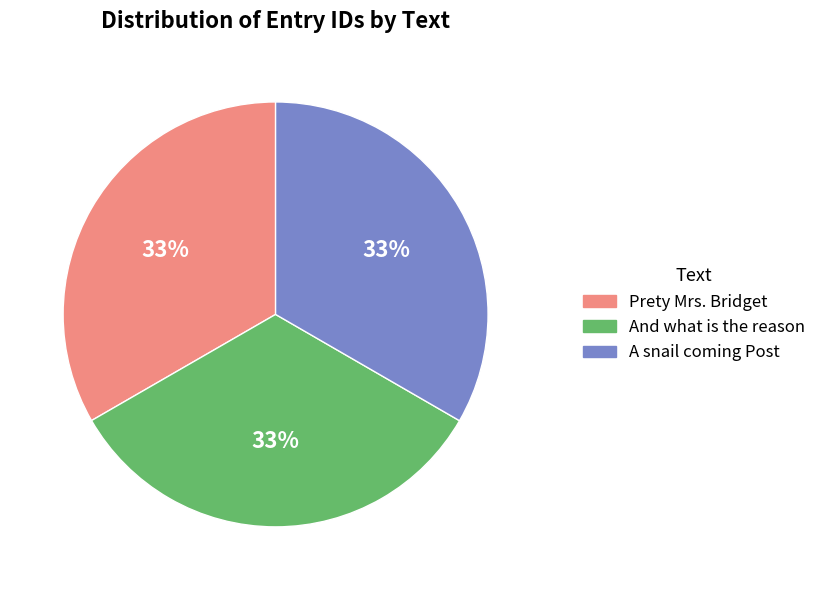

What percentage is the And what is the reason slice, to the nearest percent?

33%